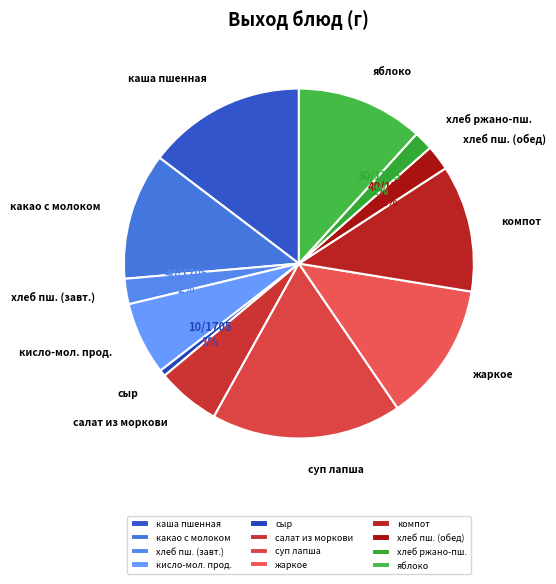

How many slices are in this pie chart?

12